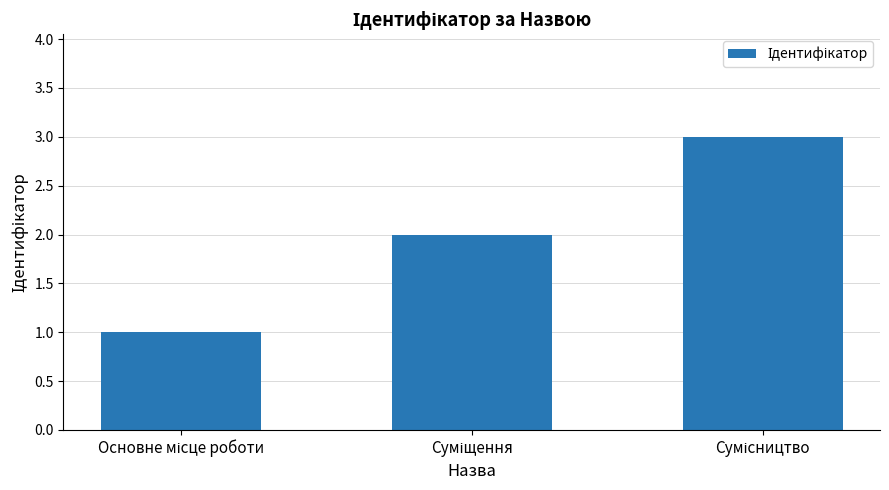

What is the sum of all values?

6